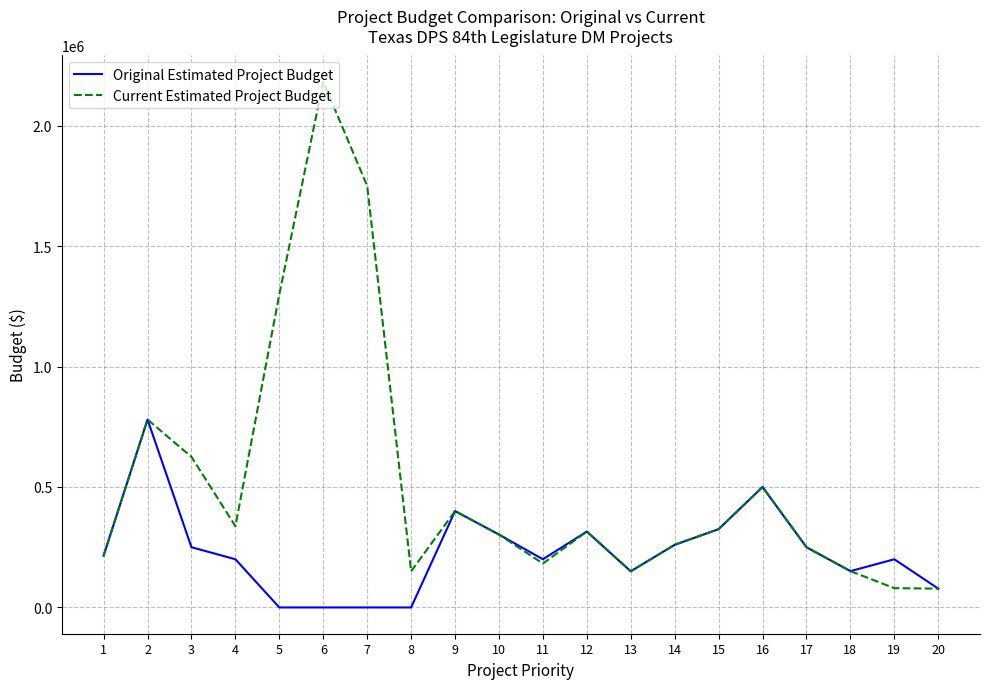

Does the chart have visible grid lines?

Yes